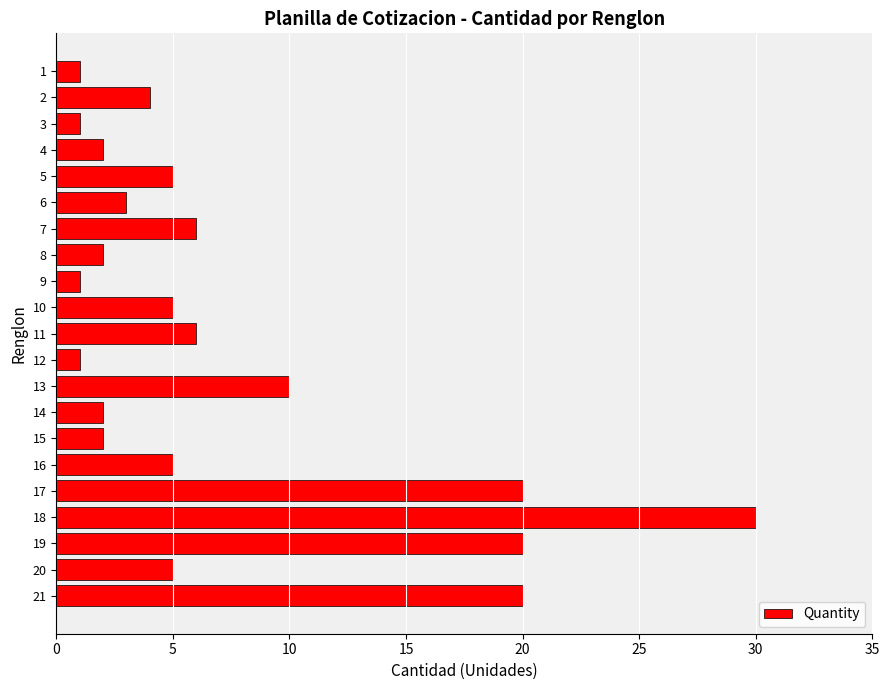

Between 9 and 11, which is larger?

11